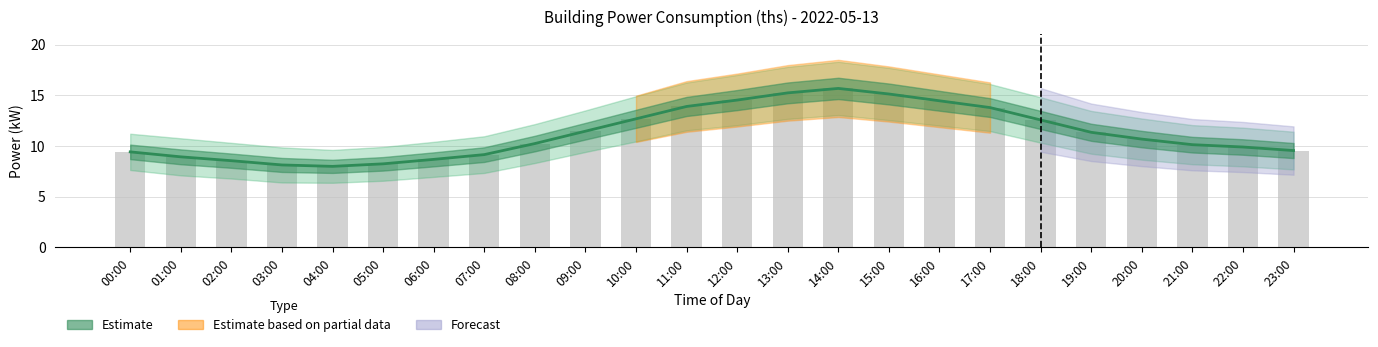

Reading left to right, extract all data points from this chart.

Estimate: 9.4	8.9	8.5	8.1	8.0	8.2	8.7	9.1	10.2	11.4	12.7	13.9	14.5	15.2	15.7	15.1	14.4	13.8	12.6	11.3	10.7	10.1	9.9	9.5
Observed: 9.4	8.9	8.5	8.1	8.0	8.2	8.7	9.1	10.2	11.4	12.7	13.9	14.5	15.2	15.7	15.1	14.4	13.8	12.6	11.3	10.7	10.1	9.9	9.5